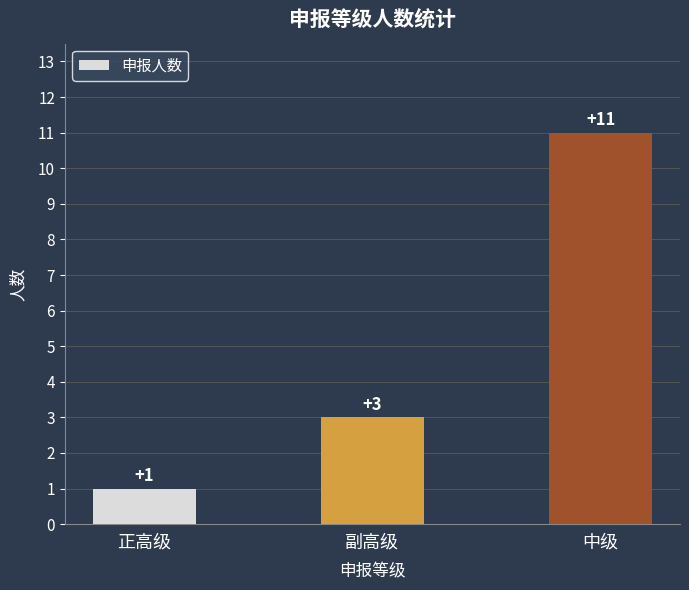

Reading left to right, transcribe all the data shown in this chart.

正高级=1	副高级=3	中级=11